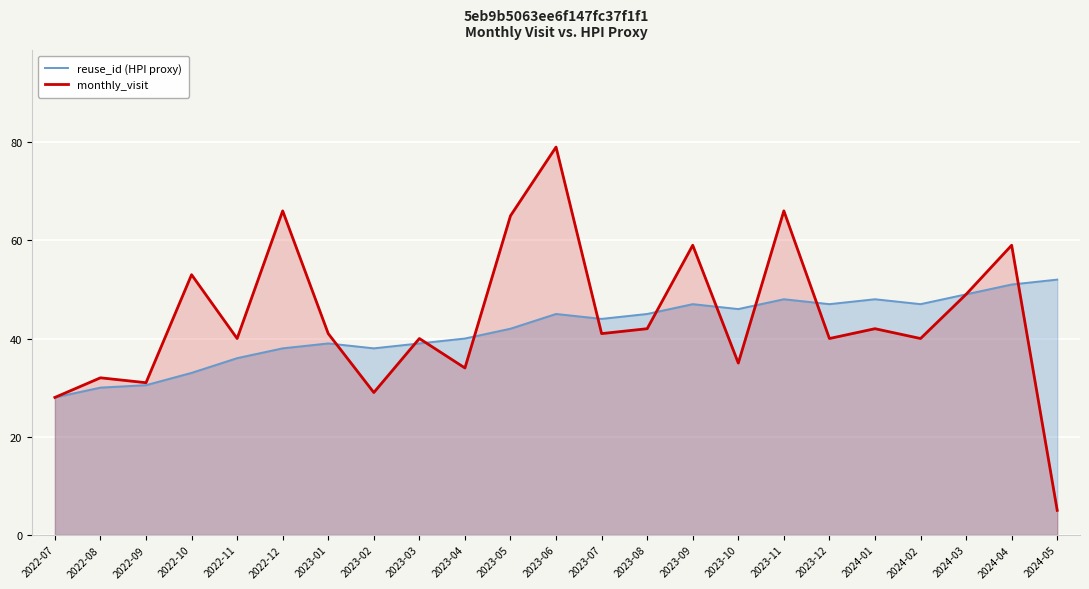

What is the difference between the maximum and minimum values in the monthly_visit series?

74.0